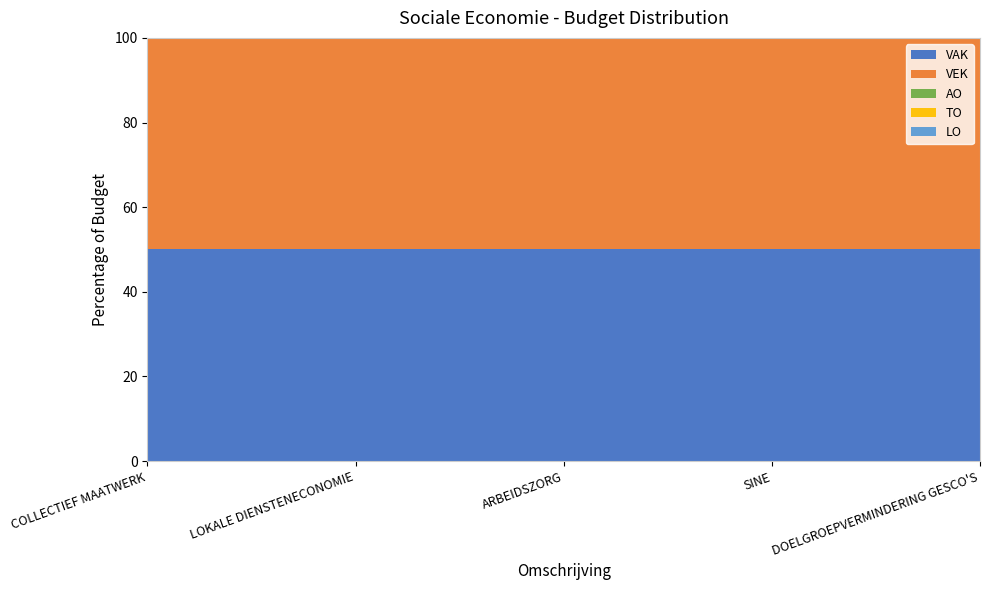

Reading right to left, transcribe all the data shown in this chart.

VAK: 19307	47569	4992	30127	417917
VEK: 19307	47569	4992	30127	417917
AO: 0	0	0	0	0
TO: 0	0	0	0	0
LO: 0	0	0	0	0